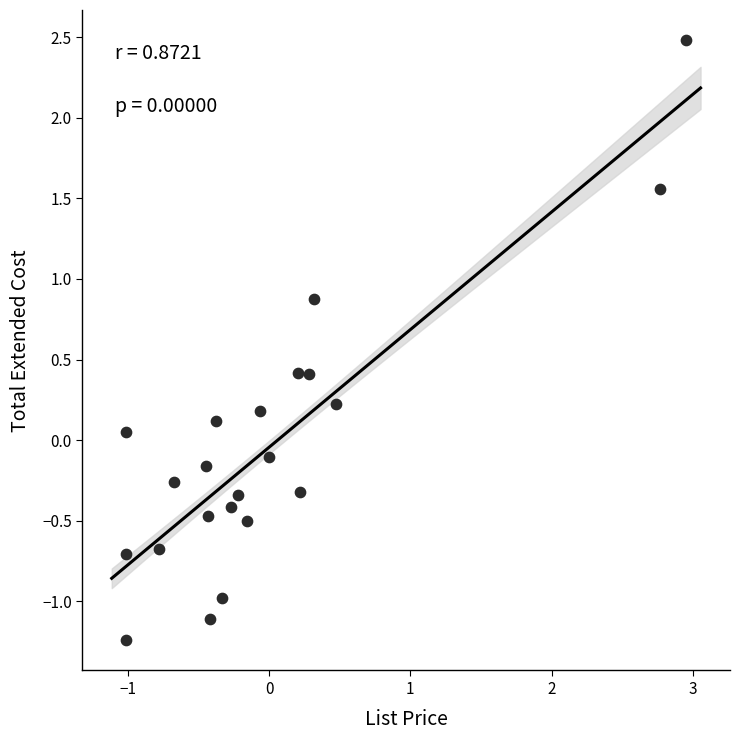

What is the range of Y values (max minus min)?

3.7